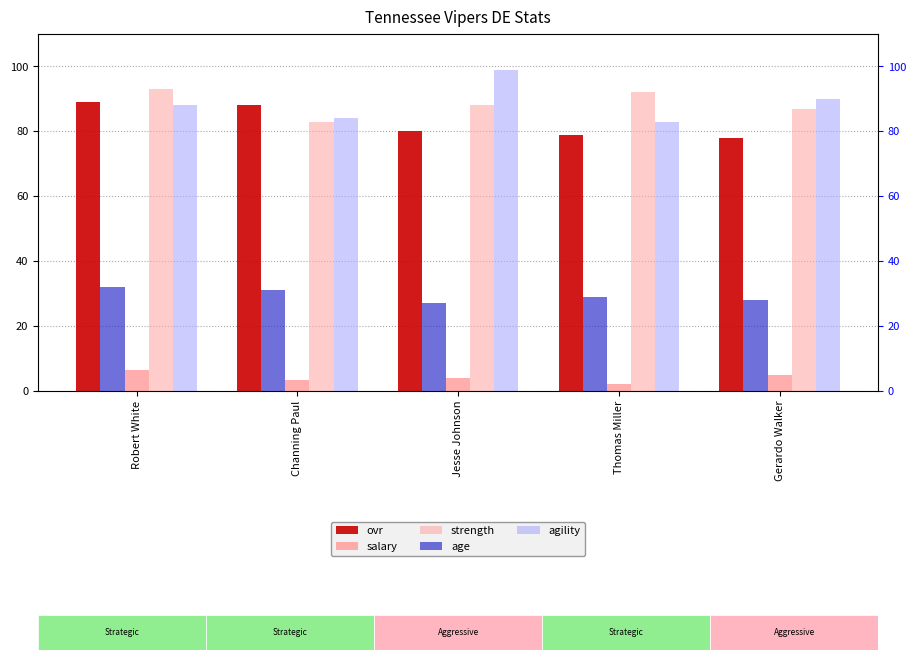

Is it true that ovr equals 79.0 at Thomas Miller?

True